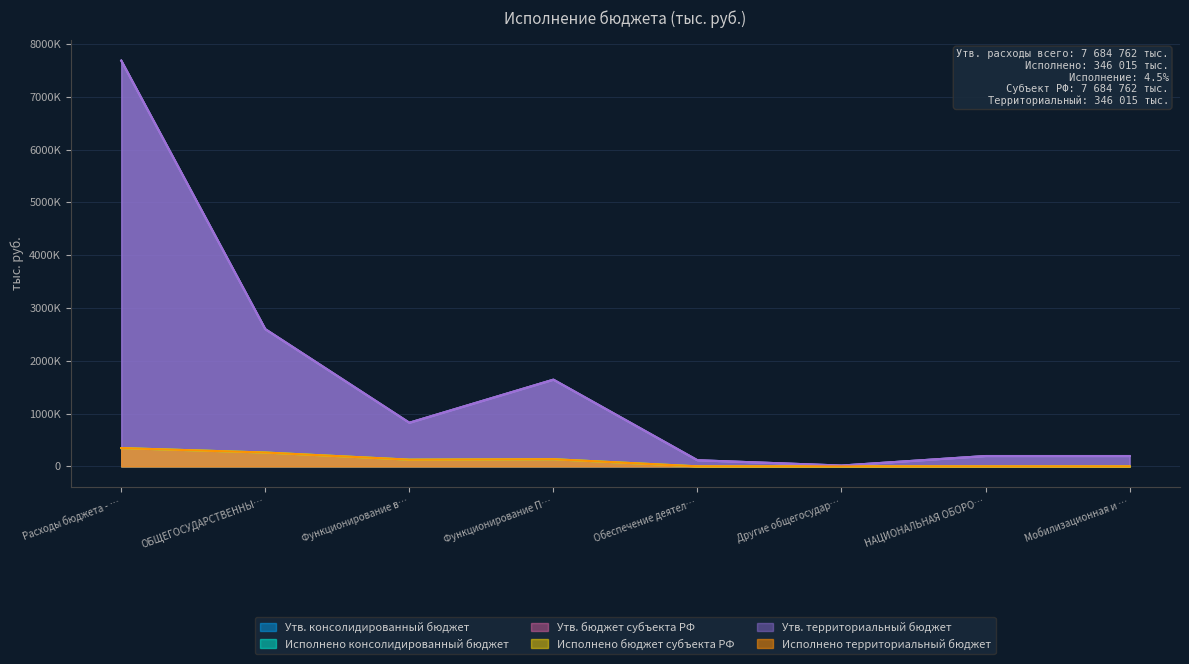

How many values in the Утв. бюджет субъекта РФ series are below 825953?

4